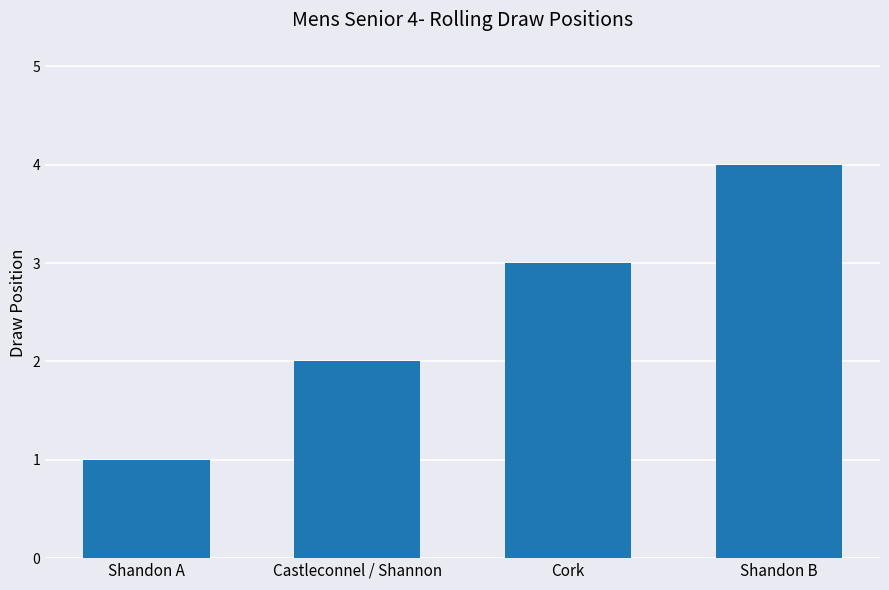

Reading left to right, transcribe all the data shown in this chart.

1	2	3	4